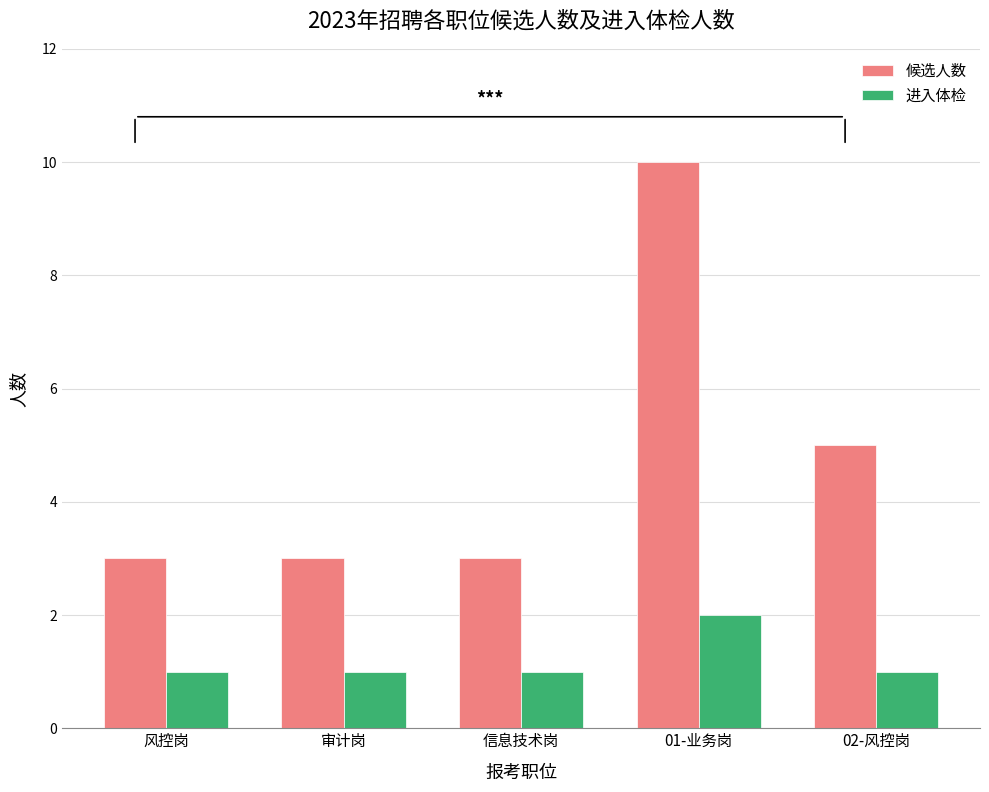

Rank the series at 01-业务岗 from lowest to highest value.

进入体检, 候选人数